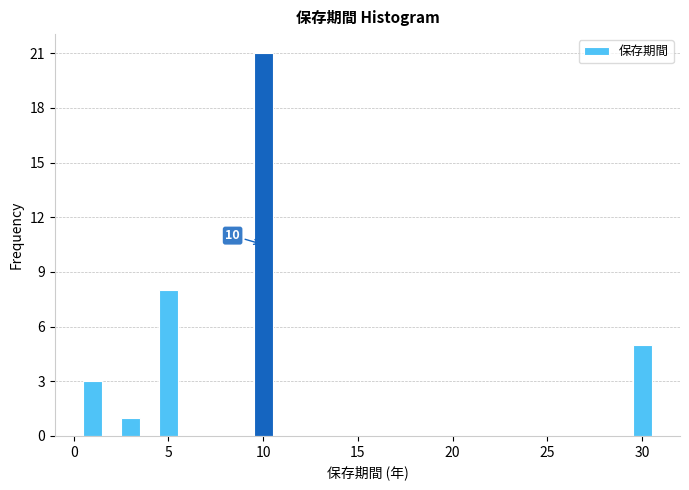

Read against the x-axis, roughly where is the centre of the tallest bar?

10.0